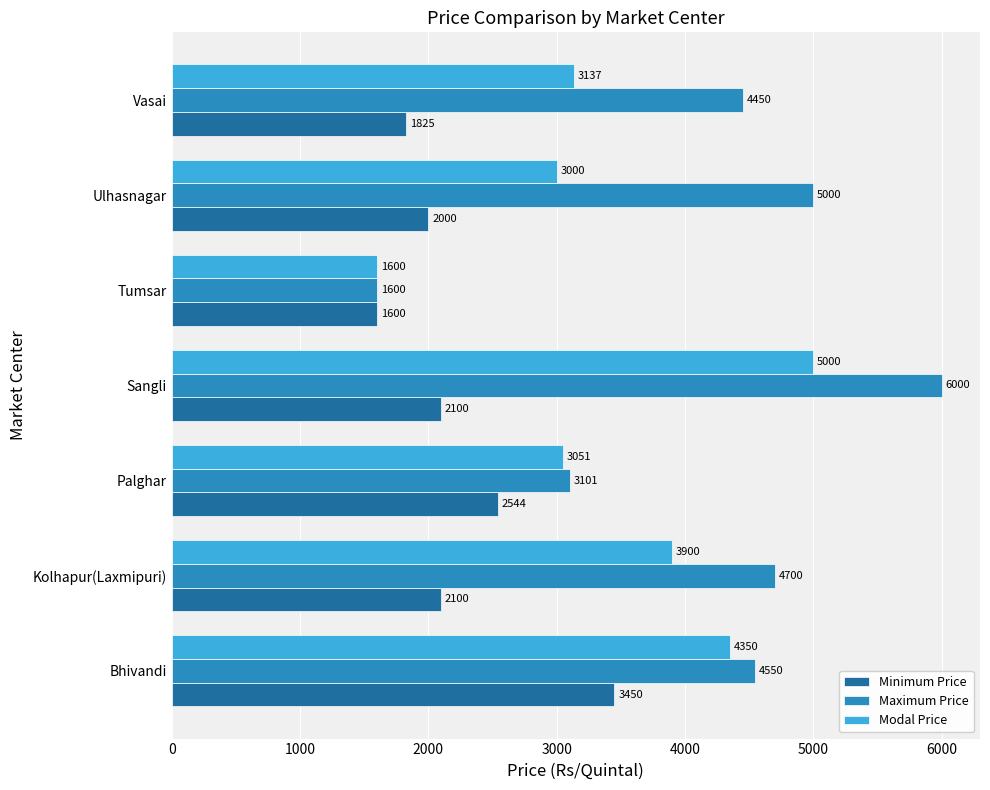

What is the lowest value of the Modal Price series?

1600